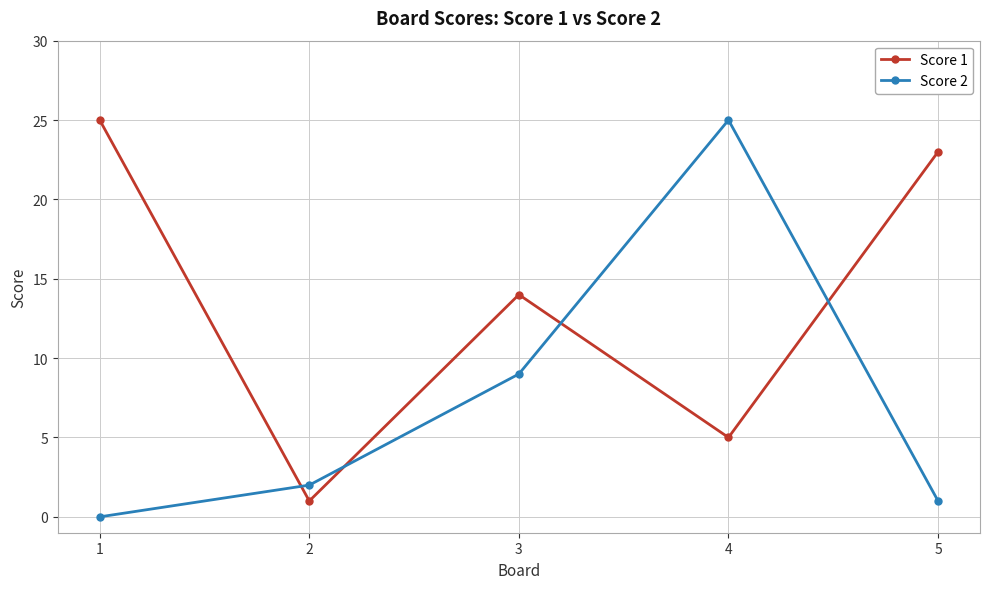

Which series changed the most between 3 and 5?

Score 1